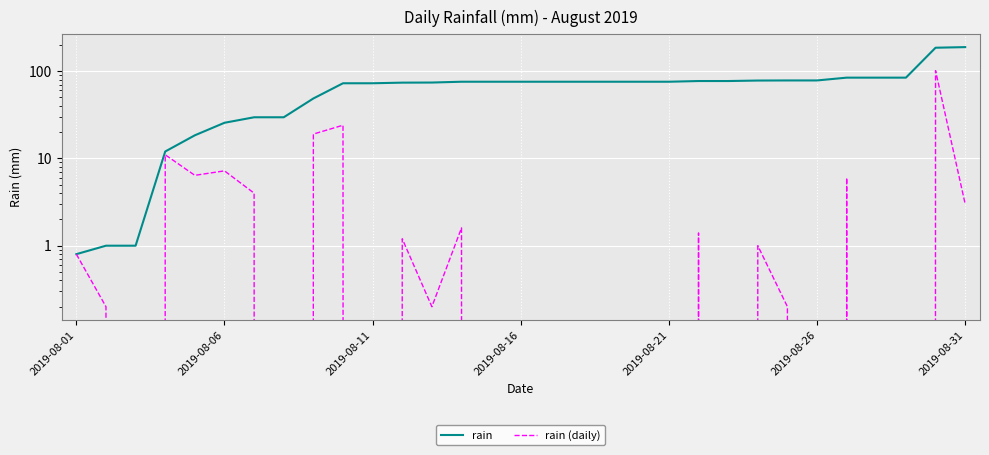

Is it true that rain (daily) equals 0.0 at 2019-08-21?

True